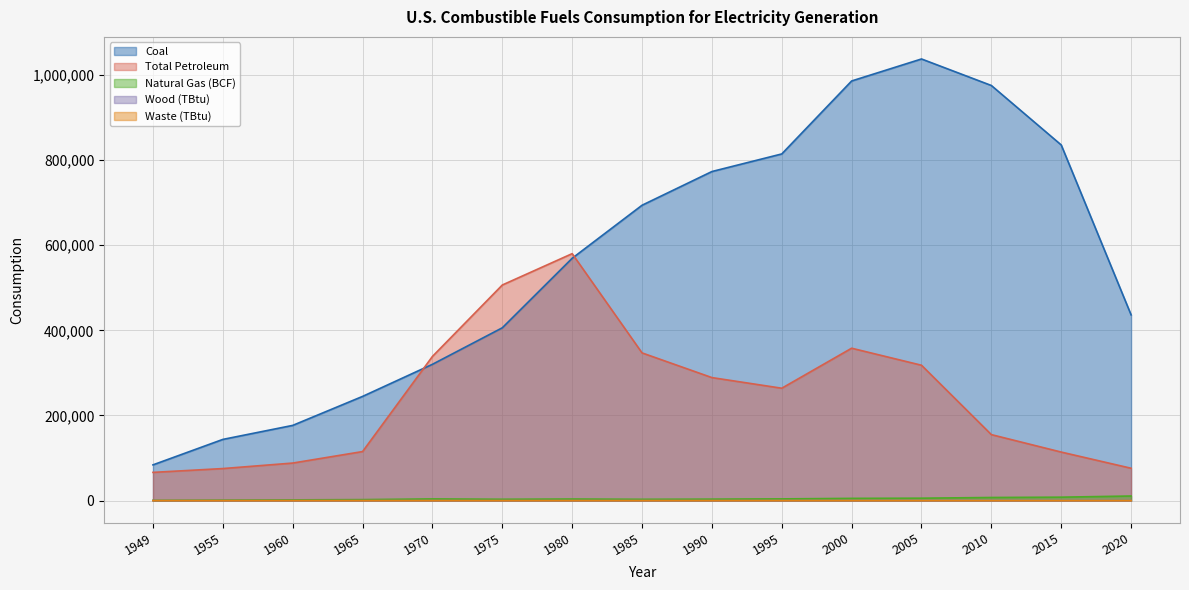

How many lines are shown in the chart?

5